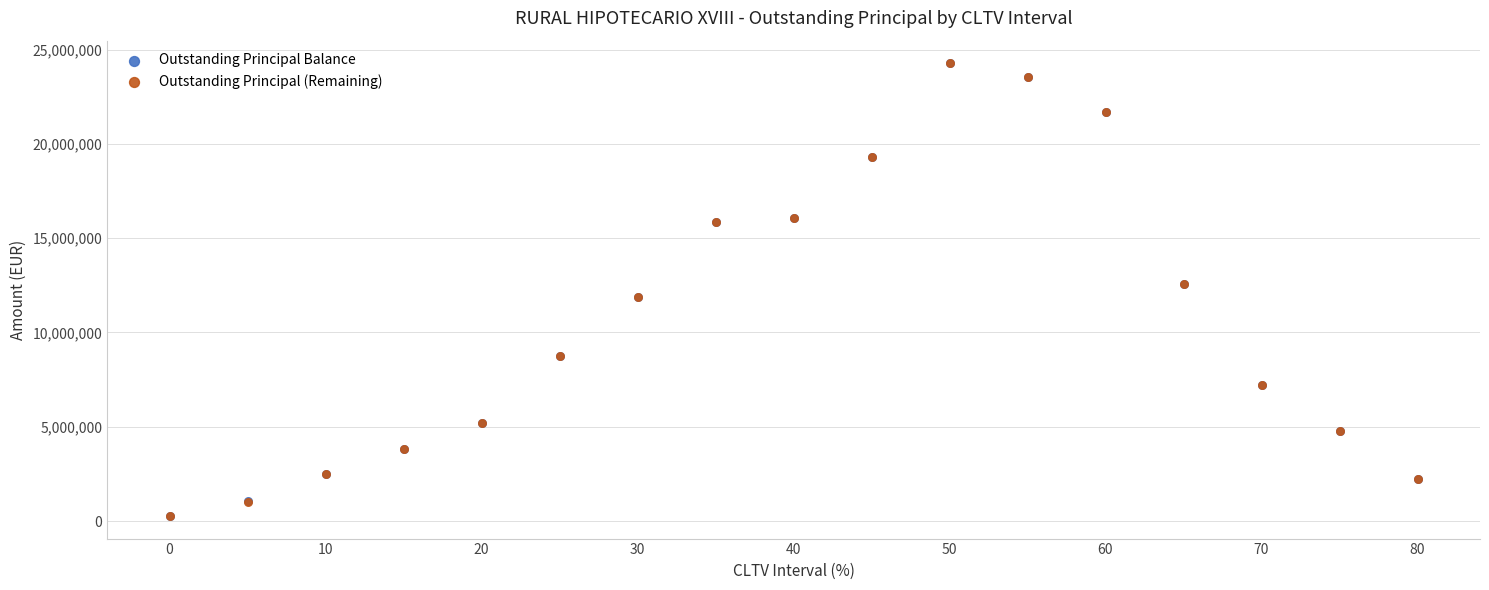

What are all the series names shown in the legend?

Outstanding Principal Balance, Outstanding Principal (Remaining)